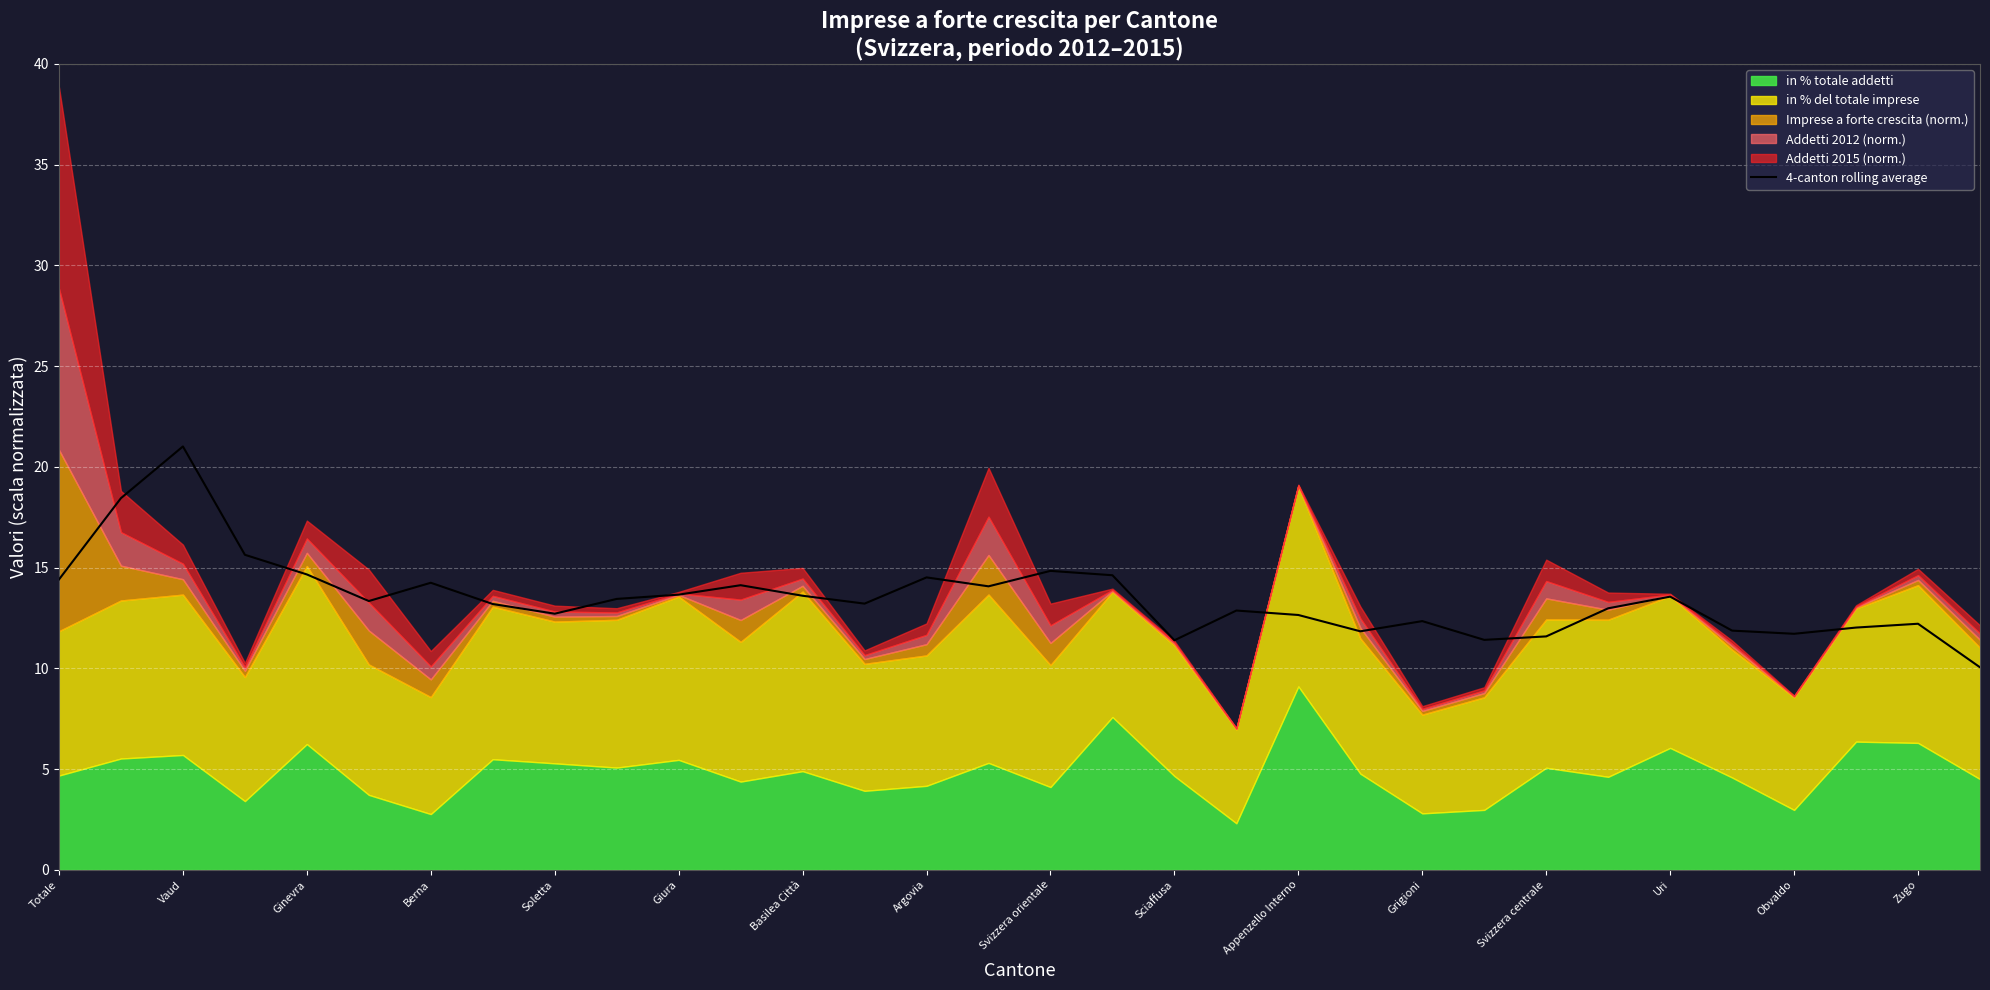

What is the highest value of the 4-canton rolling average series?

21.0